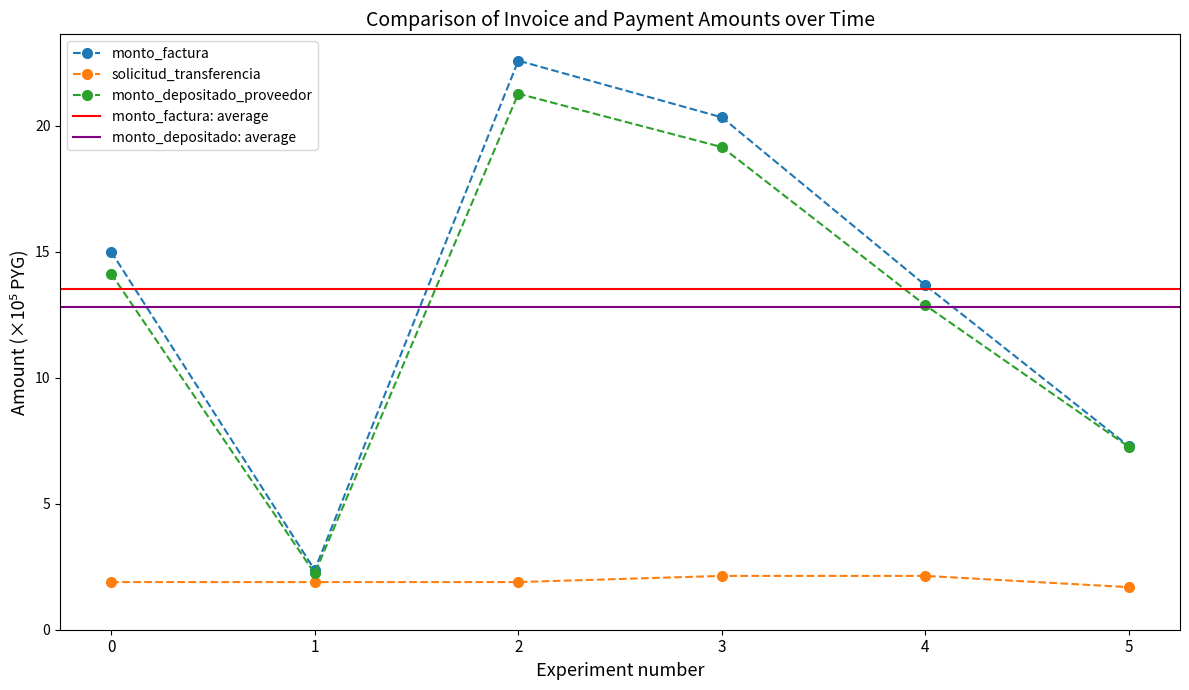

What is the sum of all monto_factura values?

81.2